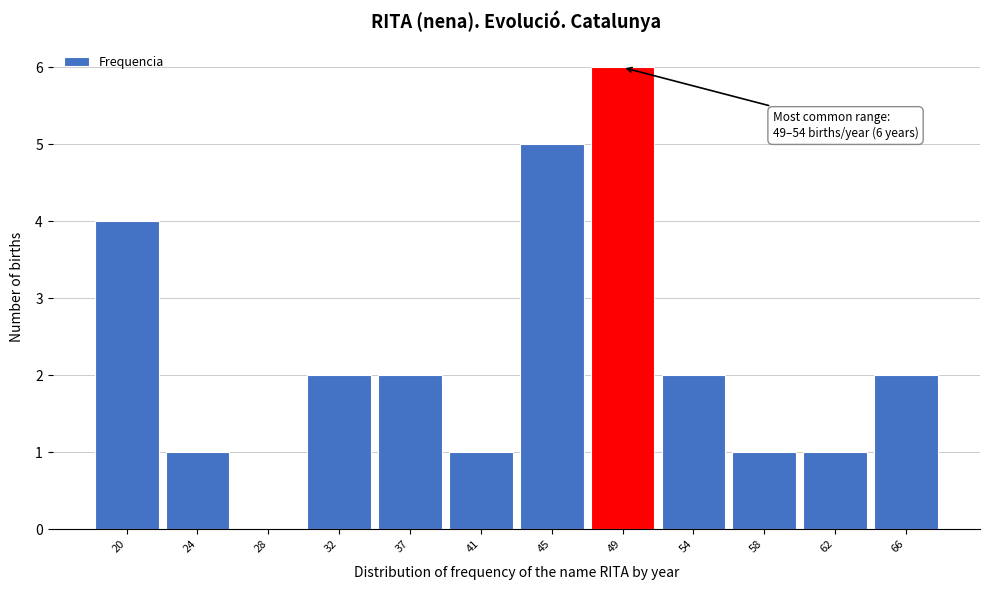

Reading right to left, transcribe all the data shown in this chart.

66=2	62=1	58=1	54=2	49=6	45=5	41=1	37=2	32=2	28=0	24=1	20=4